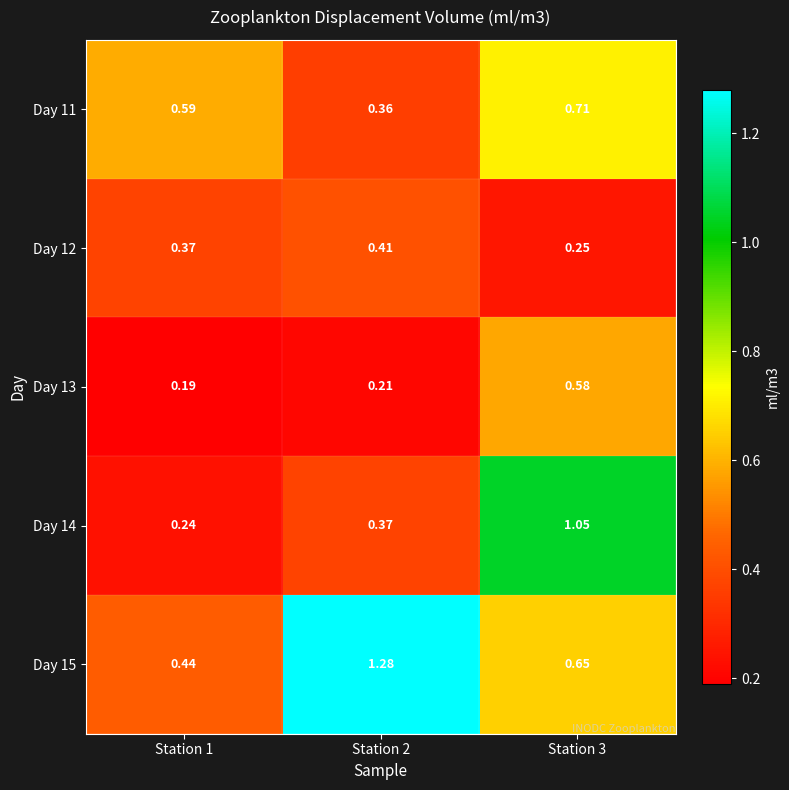

Is the value of Day 14 at Station 1 greater than the value of Day 15 at Station 3?

No